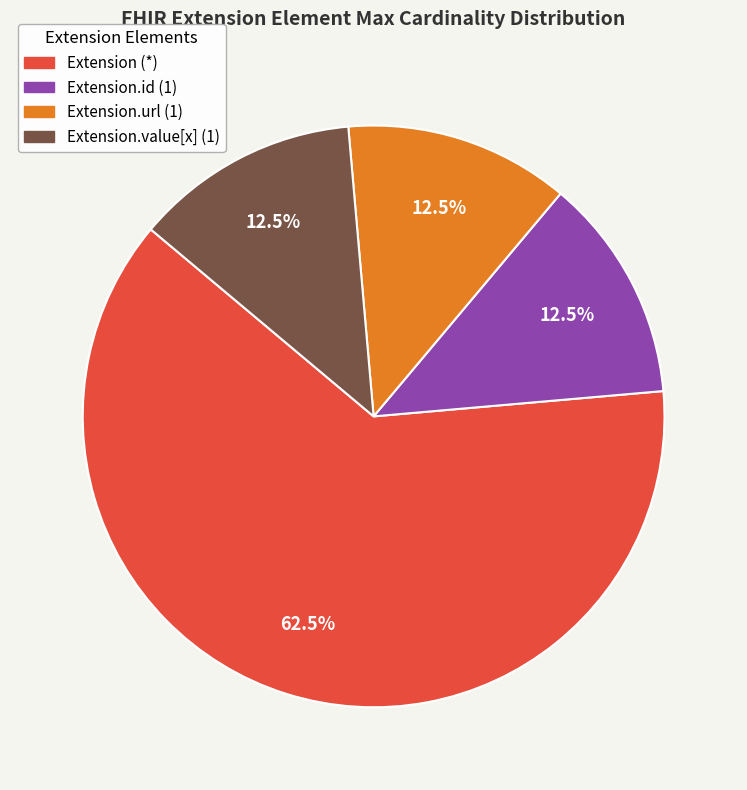

Does Extension (*) account for over 50% of the chart?

Yes